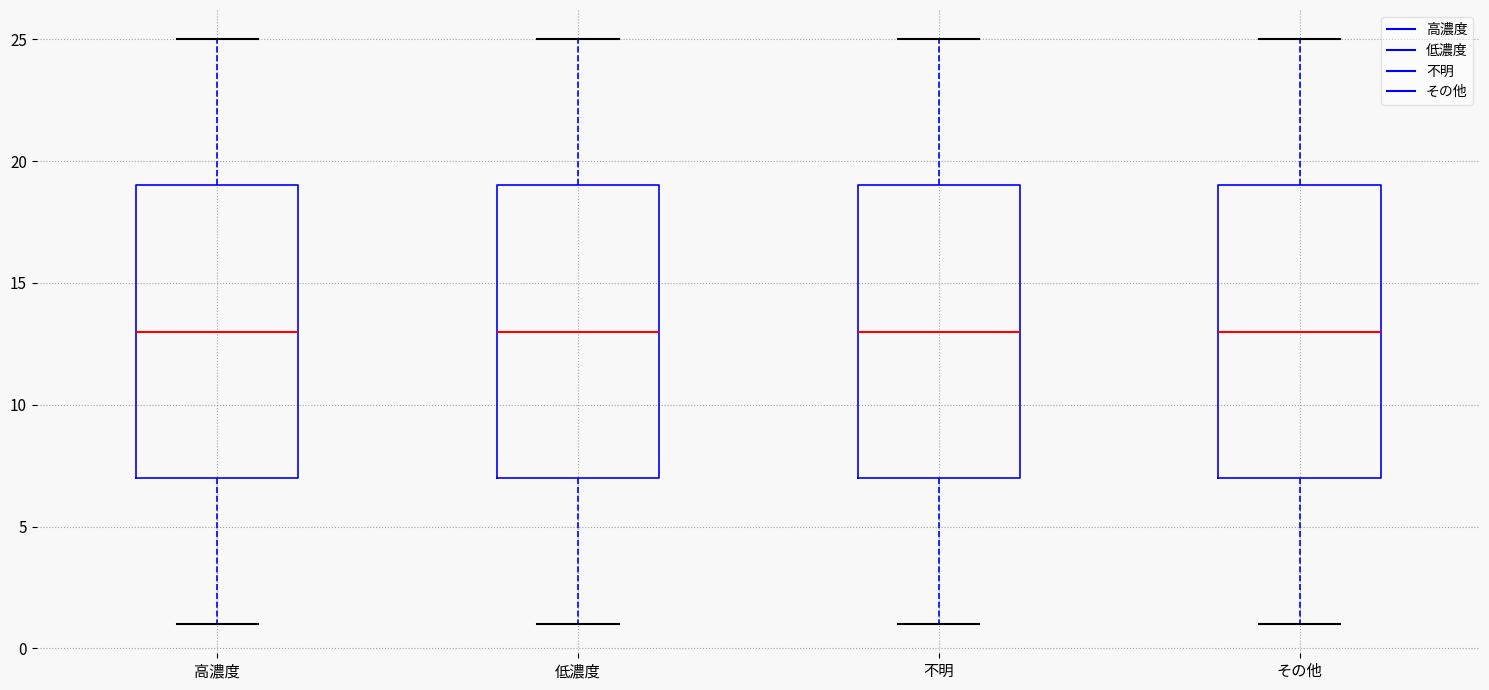

Reading left to right, transcribe this box plot: for each box, give where its median line is, the range the box spans, and where its two whiskers end, as read against the y-axis. The values are not printed on the chart, so give them approximately, as read against the axis.

高濃度: median 13, box 7 to 19, whiskers 1 to 25
低濃度: median 13, box 7 to 19, whiskers 1 to 25
不明: median 13, box 7 to 19, whiskers 1 to 25
その他: median 13, box 7 to 19, whiskers 1 to 25